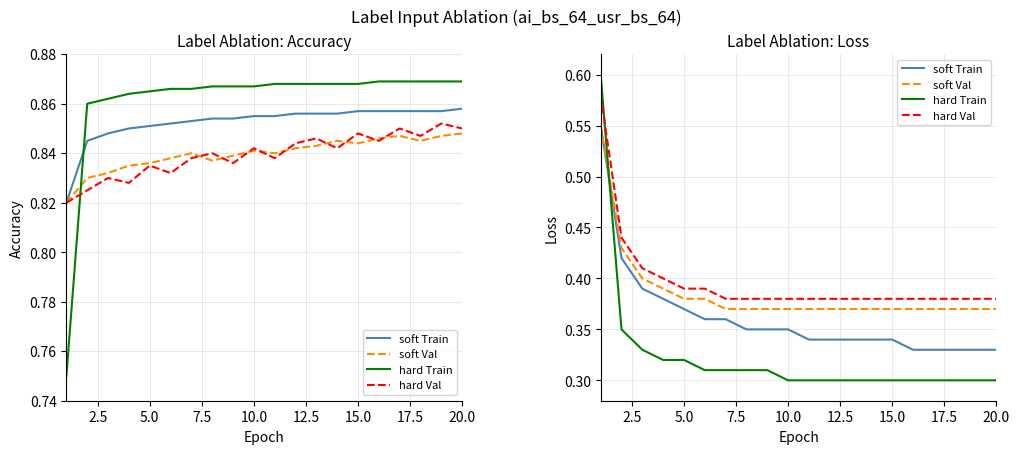

What is the minimum value for soft Train?

0.3